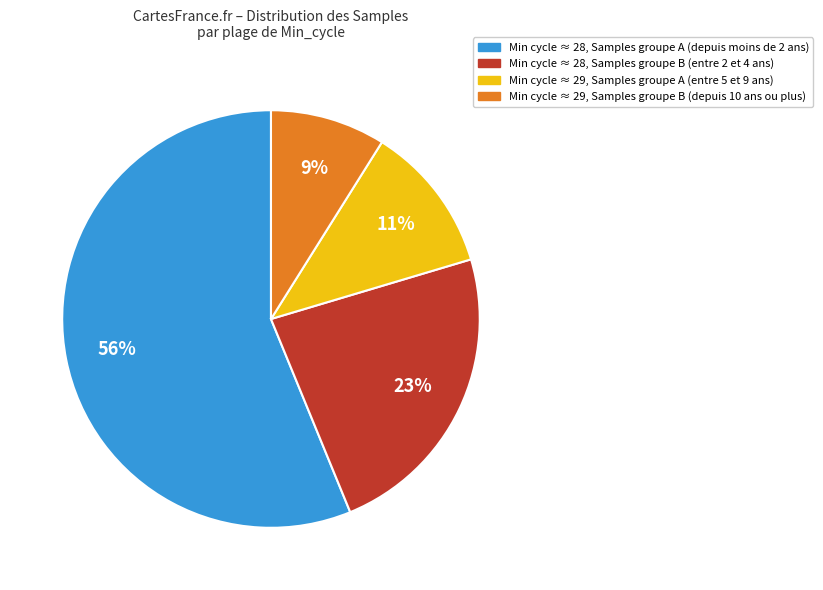

Is there a majority slice in this chart?

Yes